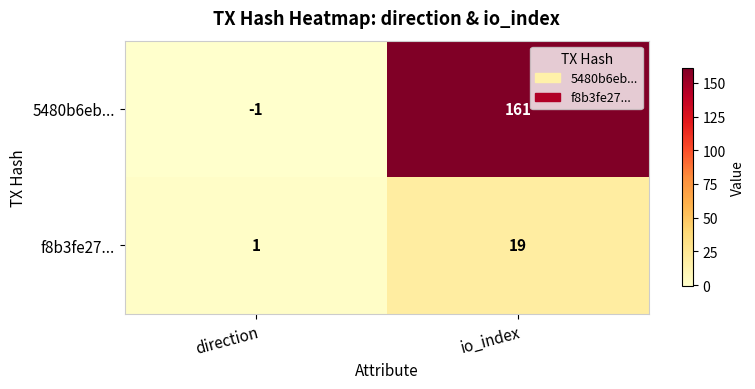

At direction, list the series in order from largest to smallest.

f8b3fe27..., 5480b6eb...